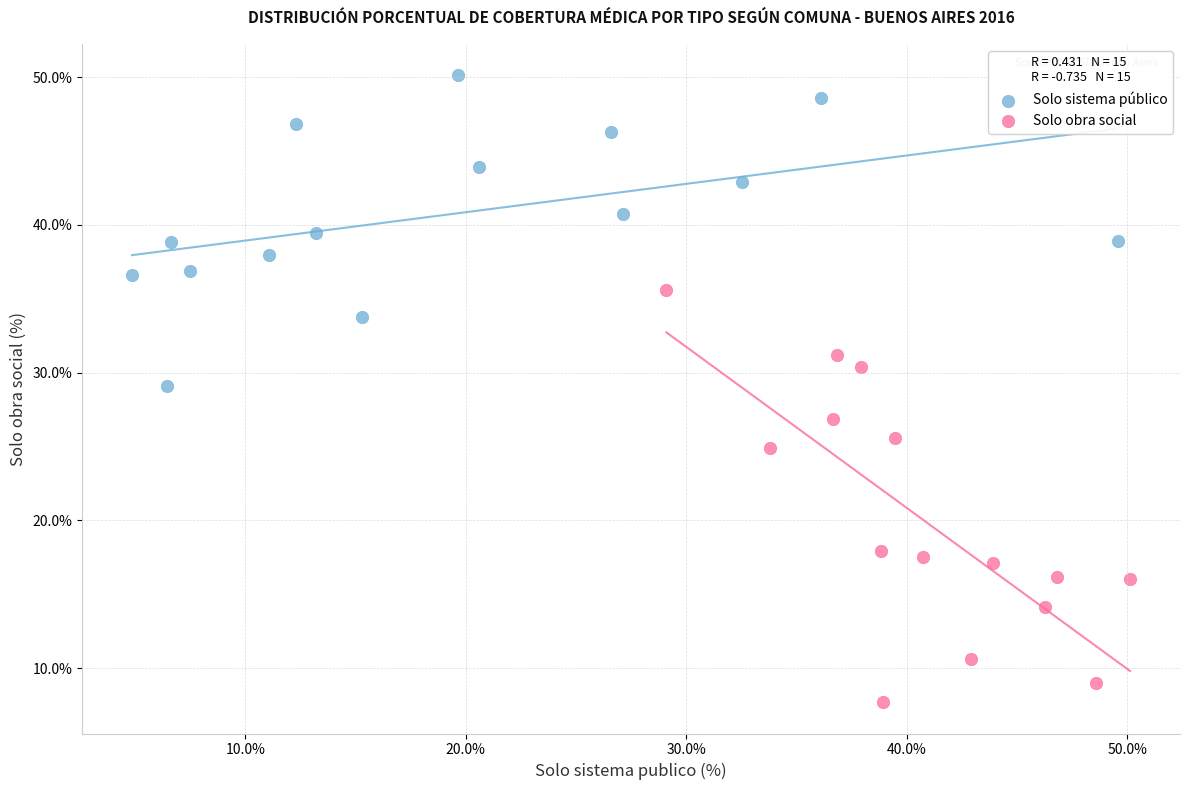

Which series reaches the minimum Y coordinate?

Solo obra social